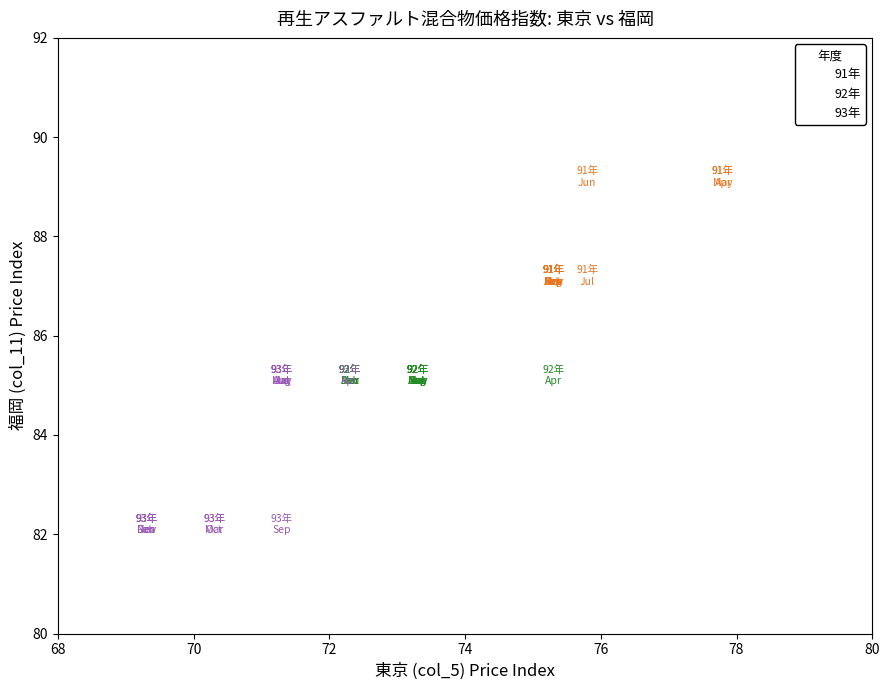

Which series contains the highest Y value?

91年